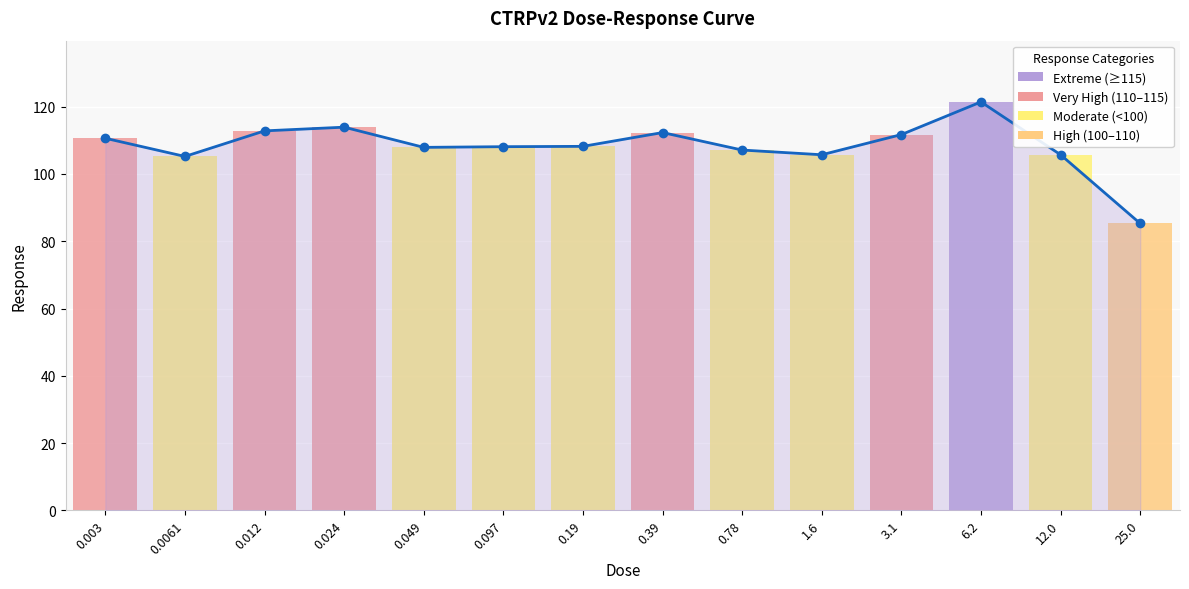

What is the difference between the second highest and minimum values?

28.6